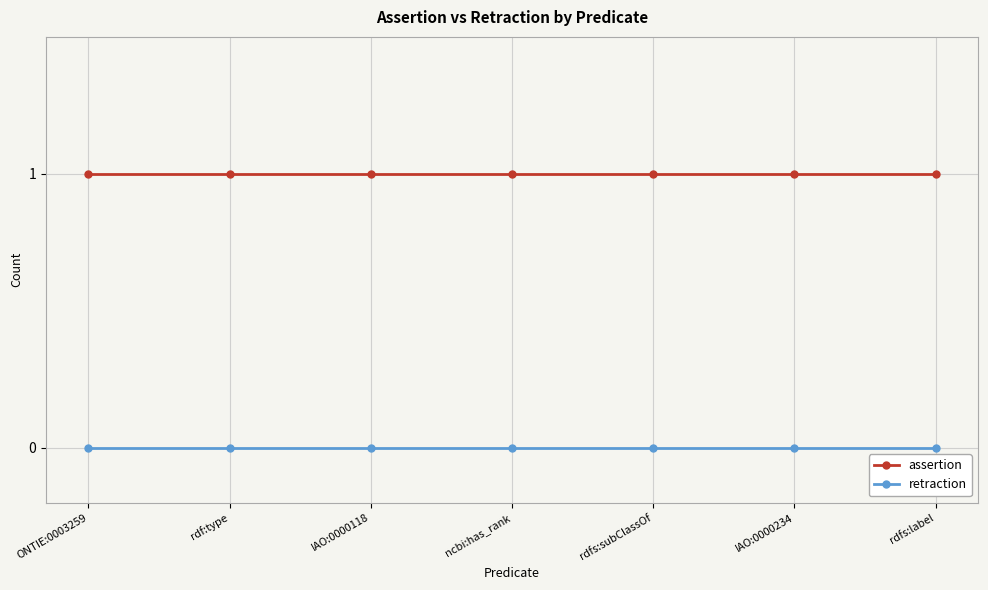

What is the label of the 4th point from the left?

ncbi:has_rank